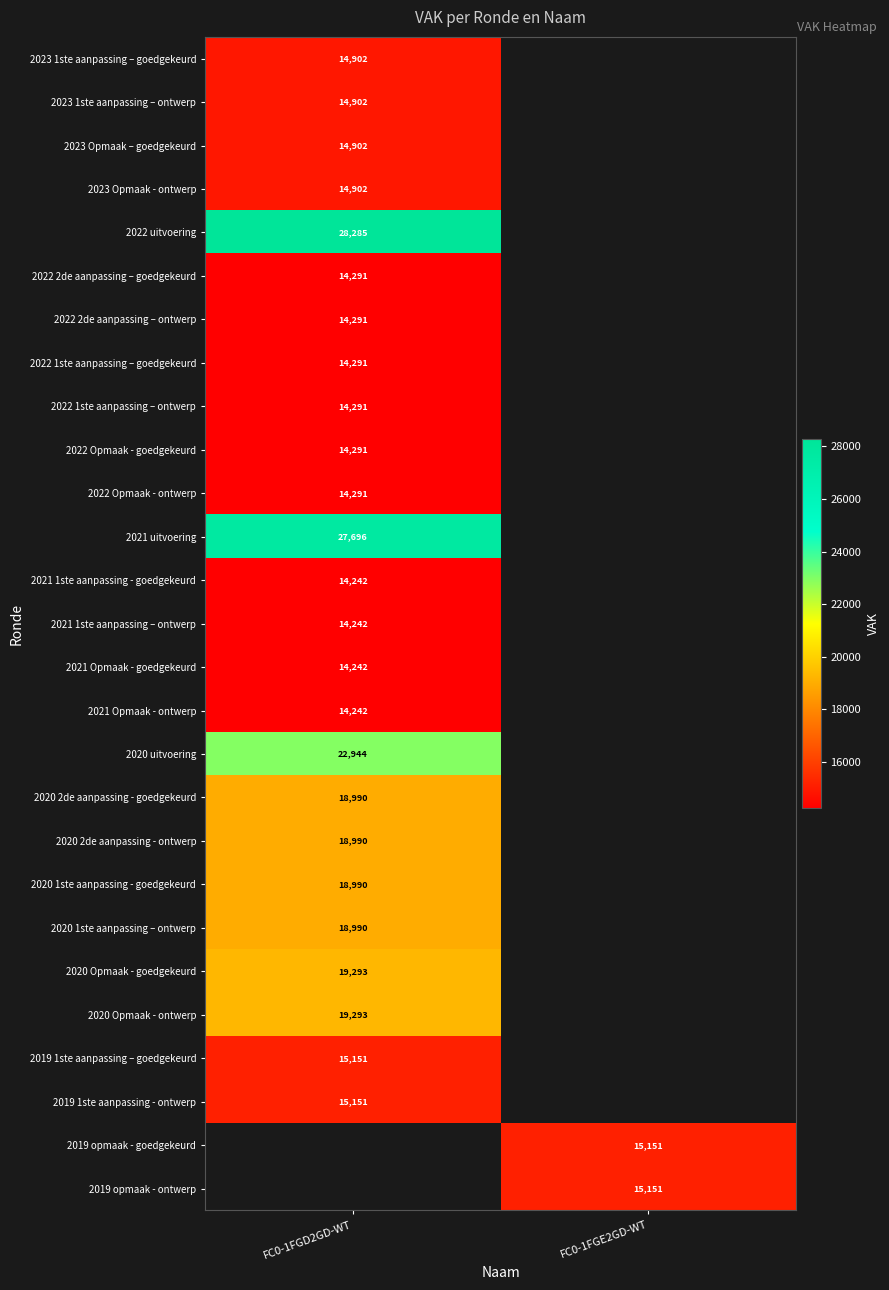

Is it true that 2019 1ste aanpassing - ontwerp equals 4717.9 at FC0-1FGD2GD-WT?

False